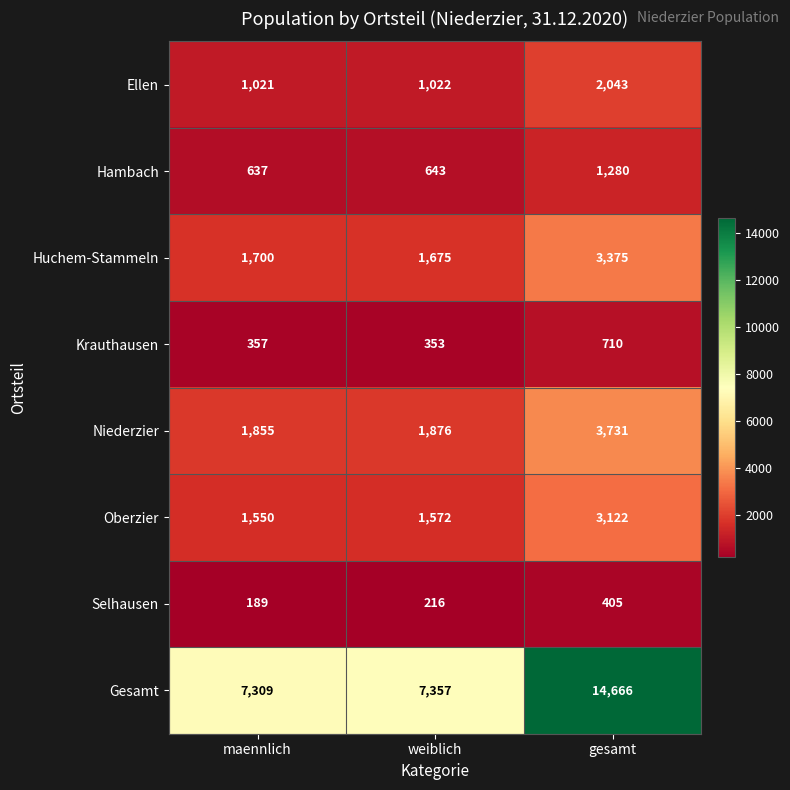

The value of Oberzier at gesamt is 3122. True or false?

True